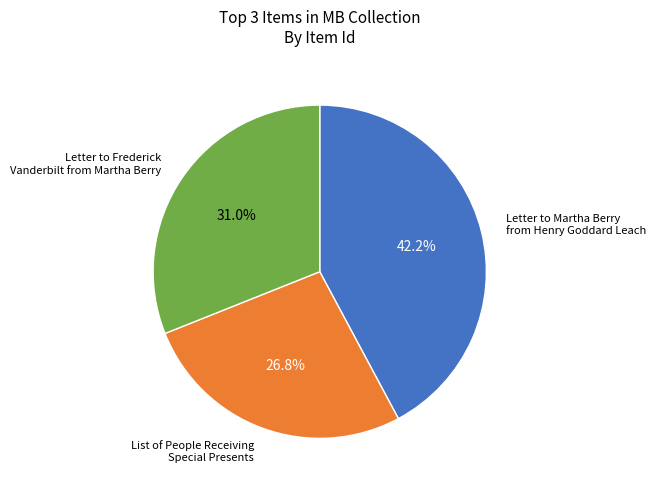

Does any single category account for the majority?

No